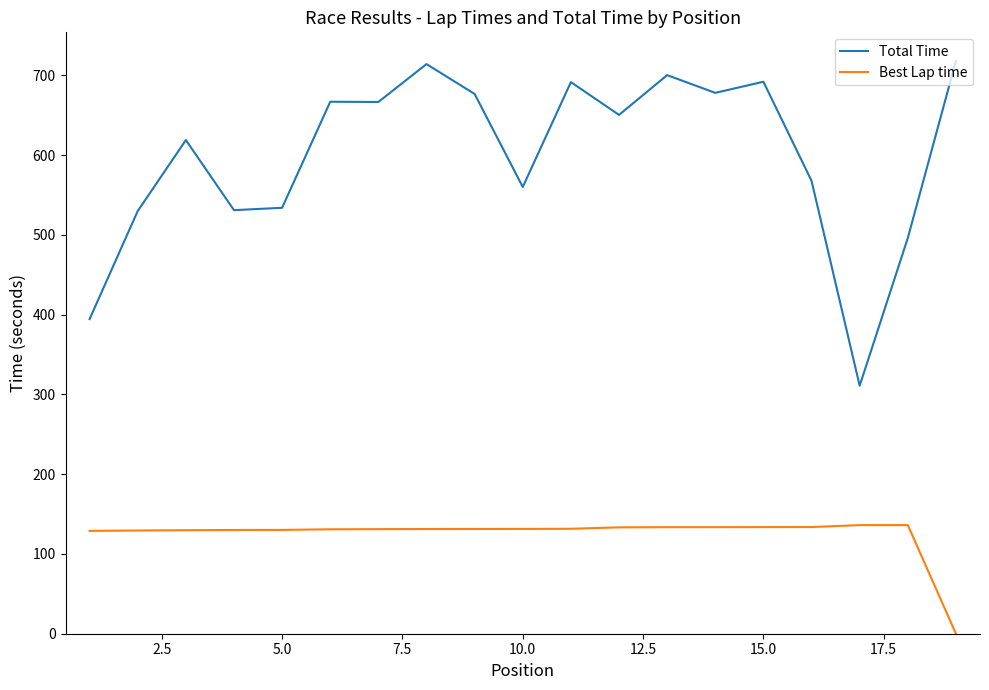

Which series has the largest range (max minus min)?

Total Time